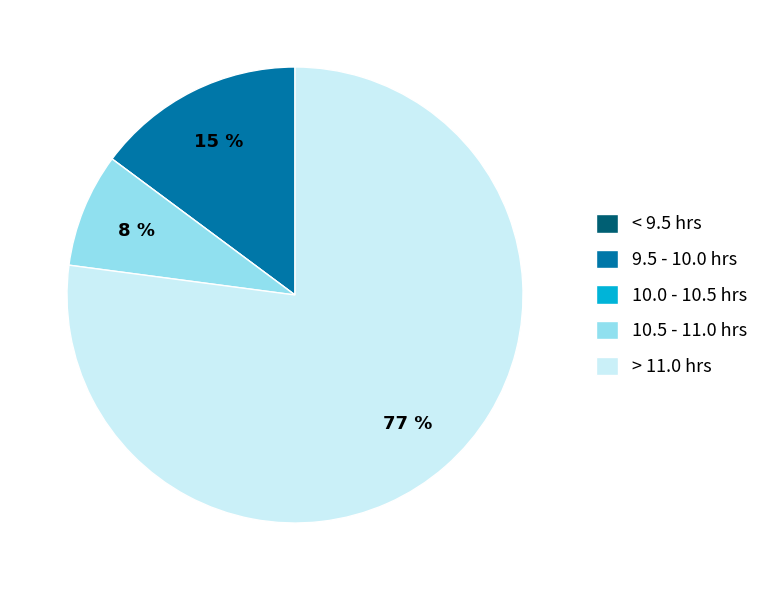

True or false: 10.5 - 11.0 hrs accounts for 1% of the total.

False